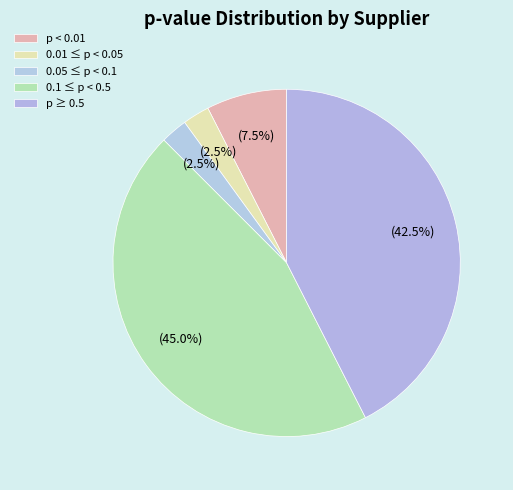

How many slices are in this pie chart?

5